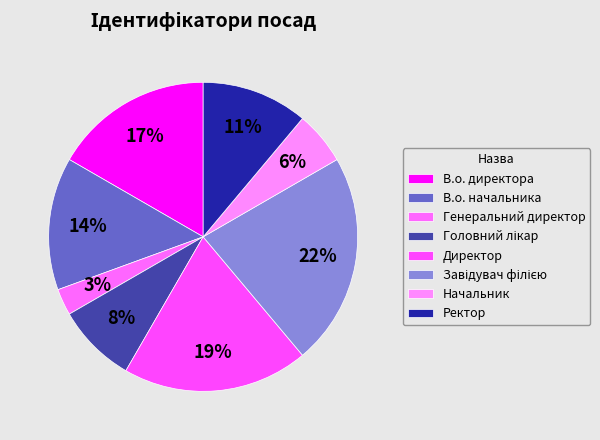

How many slices are in this pie chart?

8